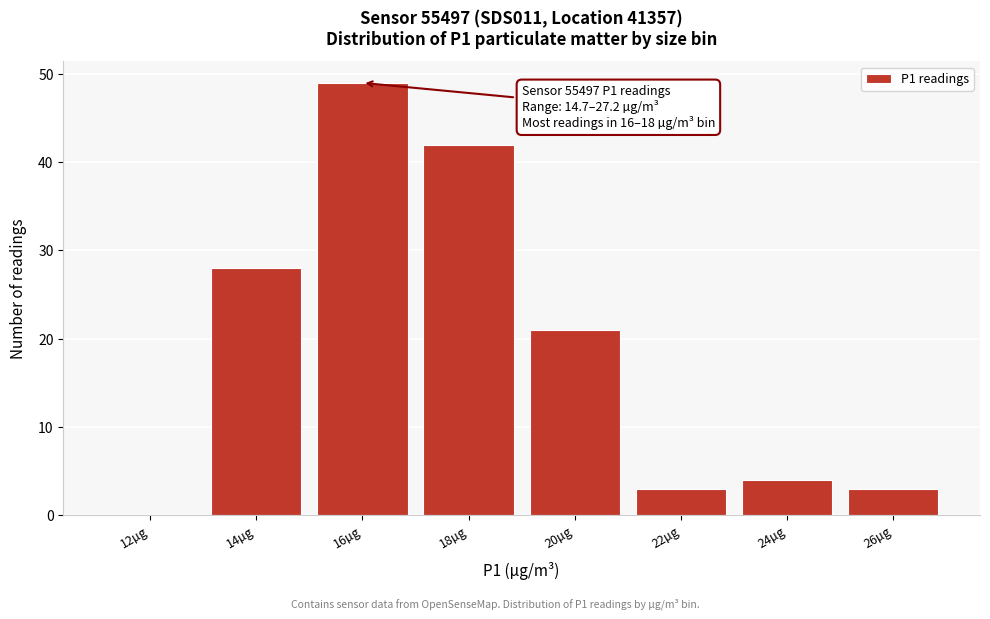

Reading left to right, transcribe all the data shown in this chart.

12µg=0	14µg=28	16µg=49	18µg=42	20µg=21	22µg=3	24µg=4	26µg=3